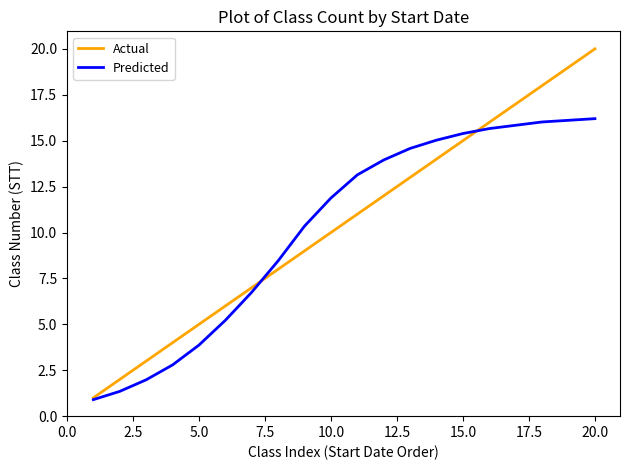

How many series are shown in this chart?

2